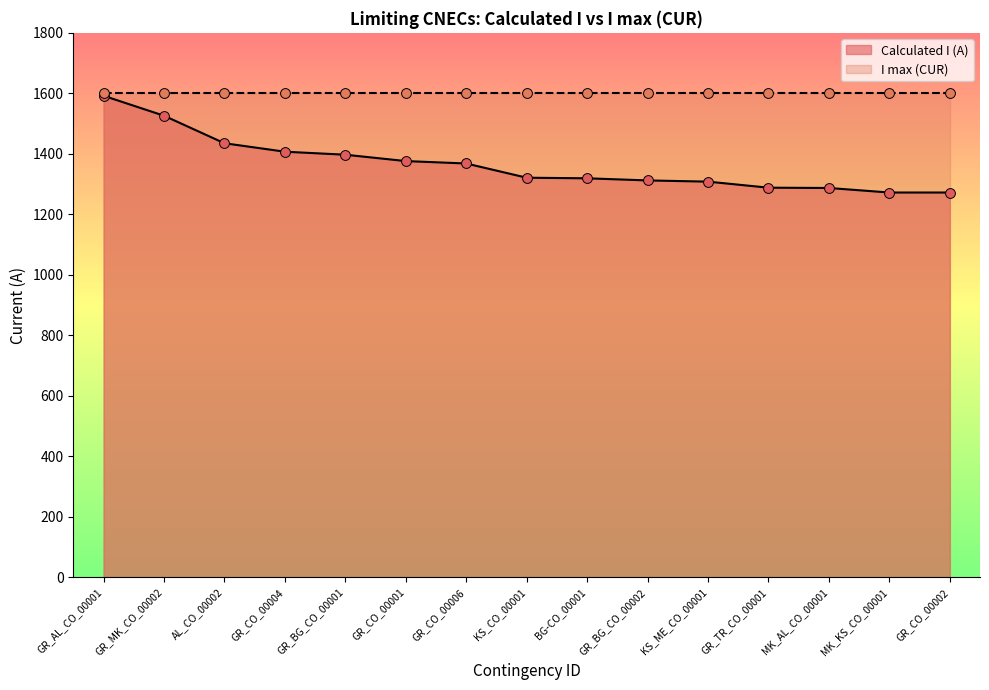

What is the ratio of the value at AL_CO_00002 to the value at MK_KS_CO_00001?

1.1